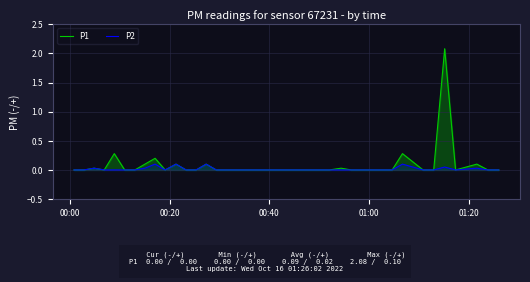

What is the highest value of the P1 series?

2.1